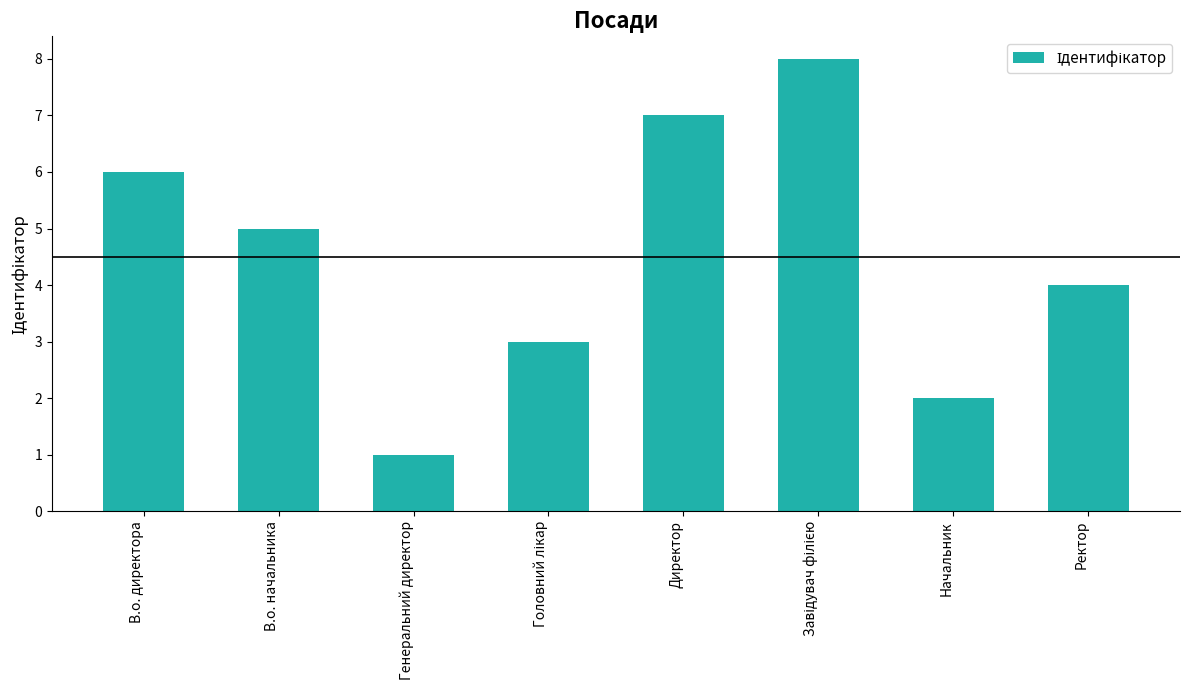

Reading right to left, list all the values displayed in this chart.

4	2	8	7	3	1	5	6